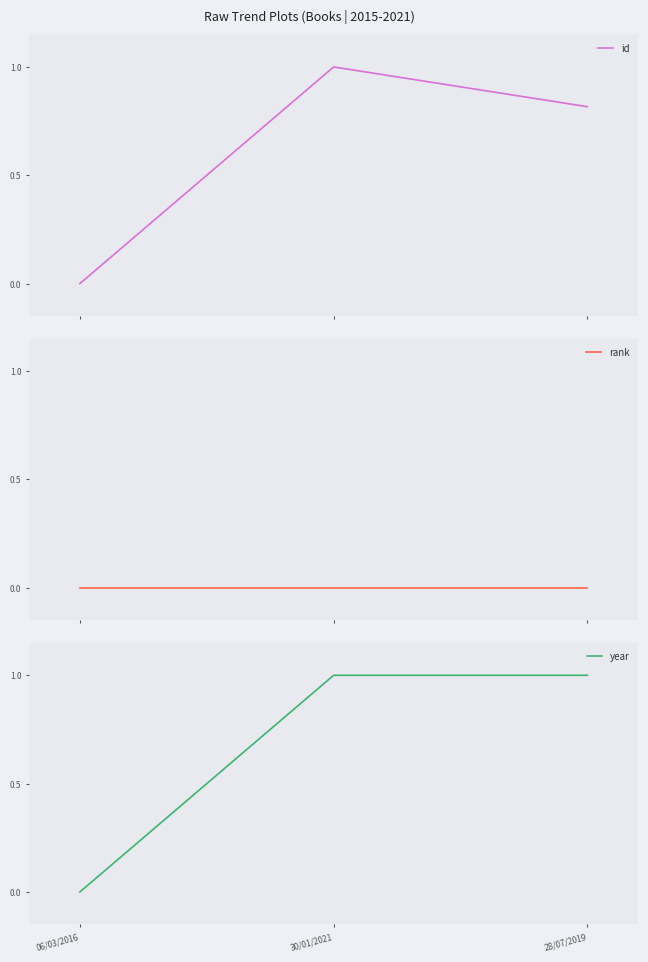

Where is rank nearest to the value 0?

06/03/2016